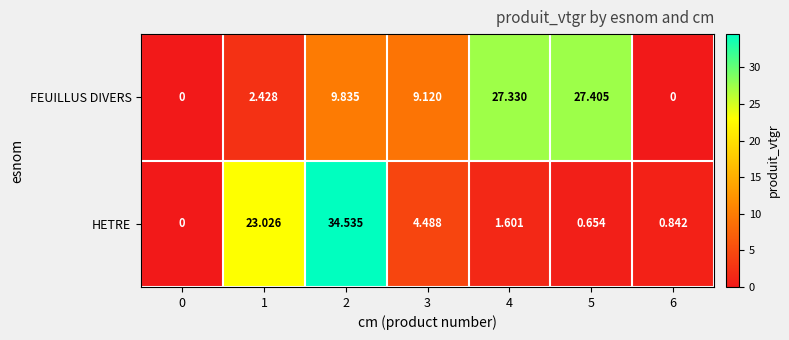

Which series has the largest range (max minus min)?

HETRE